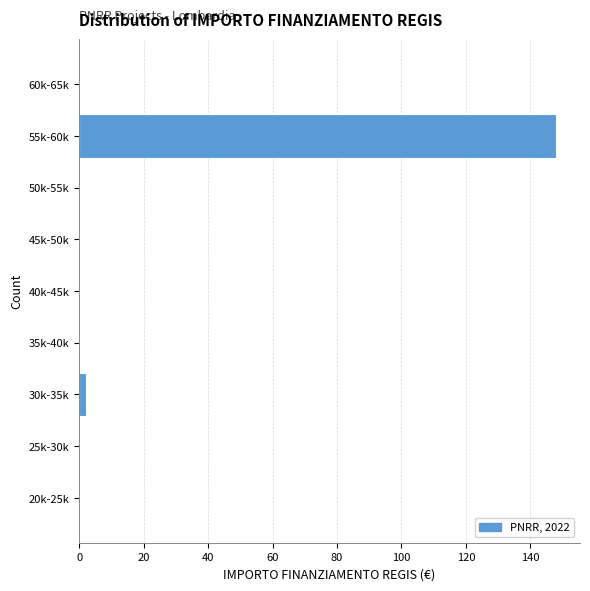

Reading top to bottom, list all the values displayed in this chart.

60k-65k=0	55k-60k=148	50k-55k=0	45k-50k=0	40k-45k=0	35k-40k=0	30k-35k=2	25k-30k=0	20k-25k=0